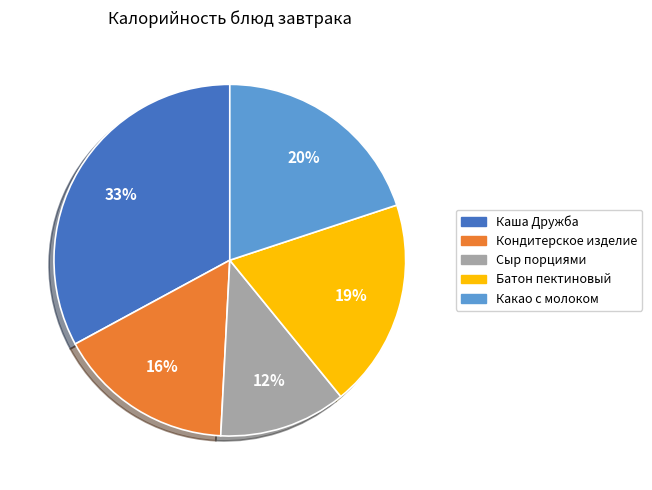

Do Каша Дружба and Кондитерское изделие together represent more than half of the pie?

No